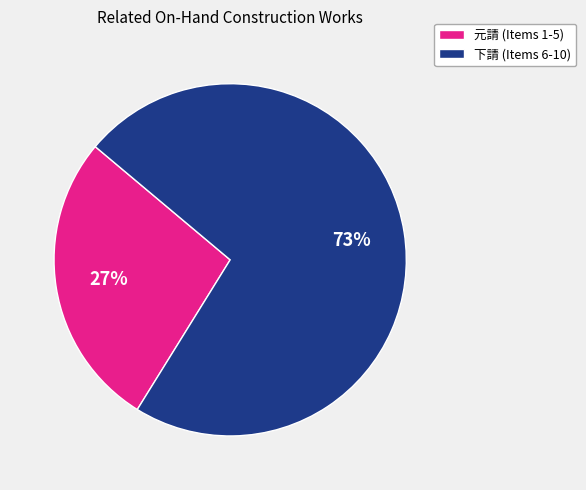

Is there a majority slice in this chart?

Yes